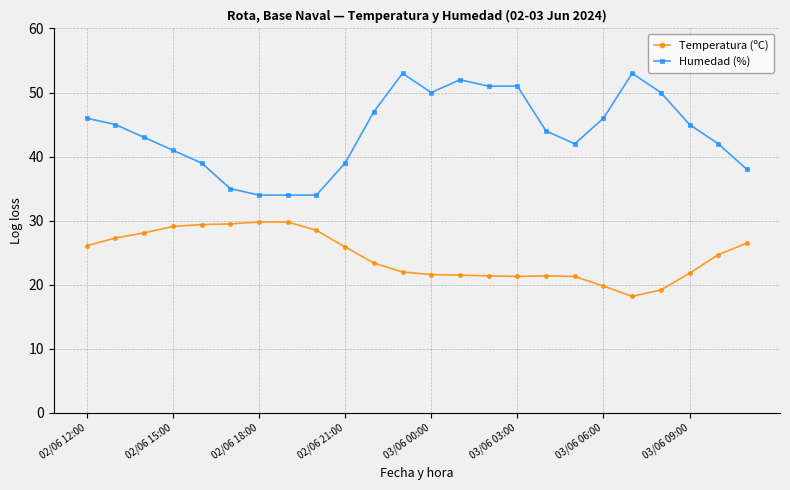

What is the lowest value of the Temperatura (ºC) series?

18.2